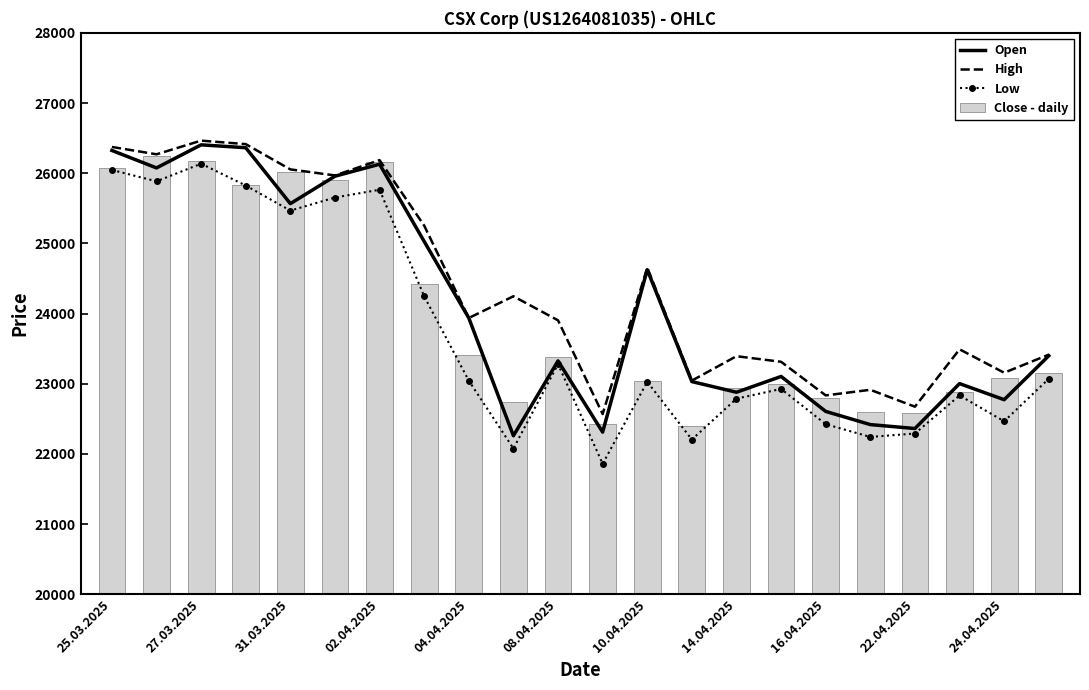

What is the average value of the Close - daily series?

23965